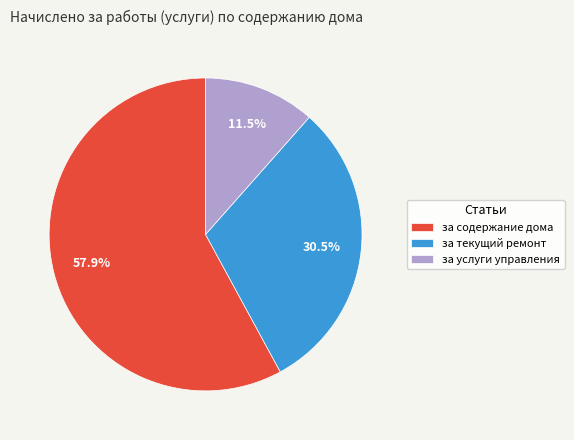

What percentage is NOT represented by за текущий ремонт?

69.5%